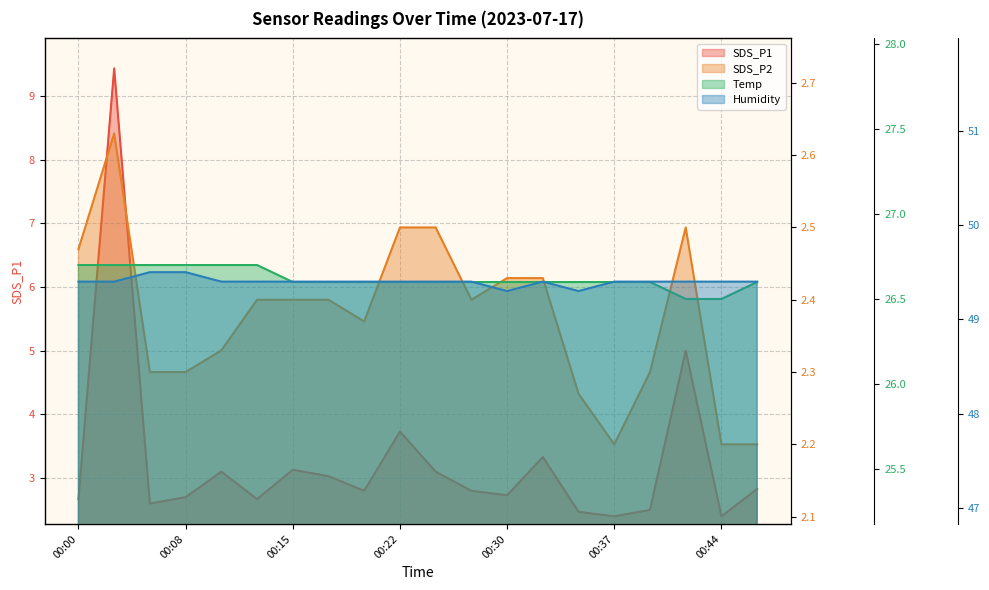

What is the total value across all series at 12?

81.1